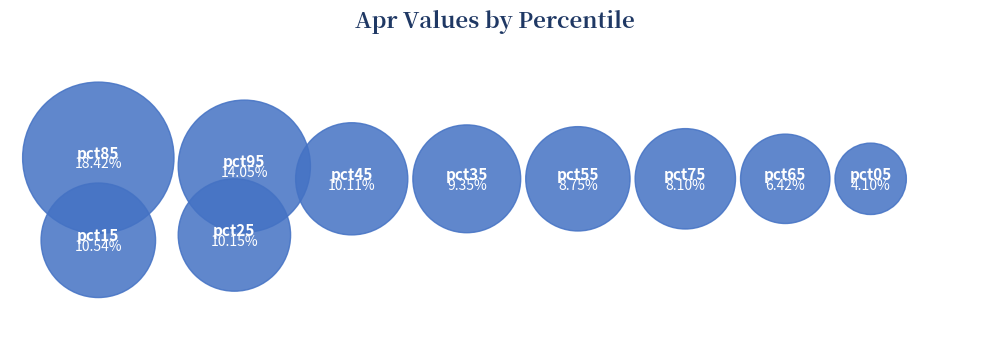

How many segments does this pie chart have?

10